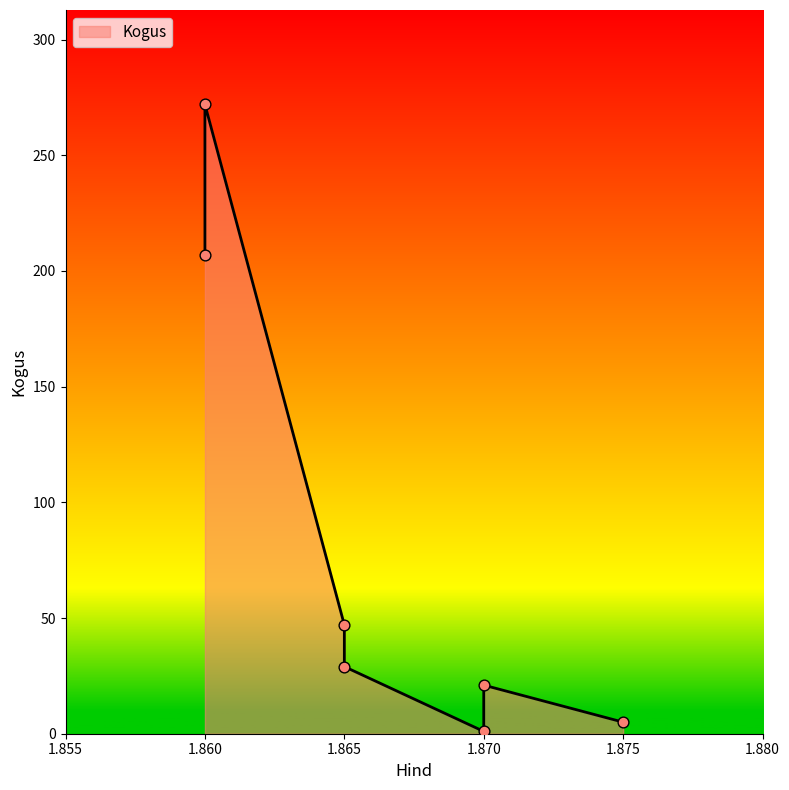

Between 1.87 and 1.865, which is larger?

1.865